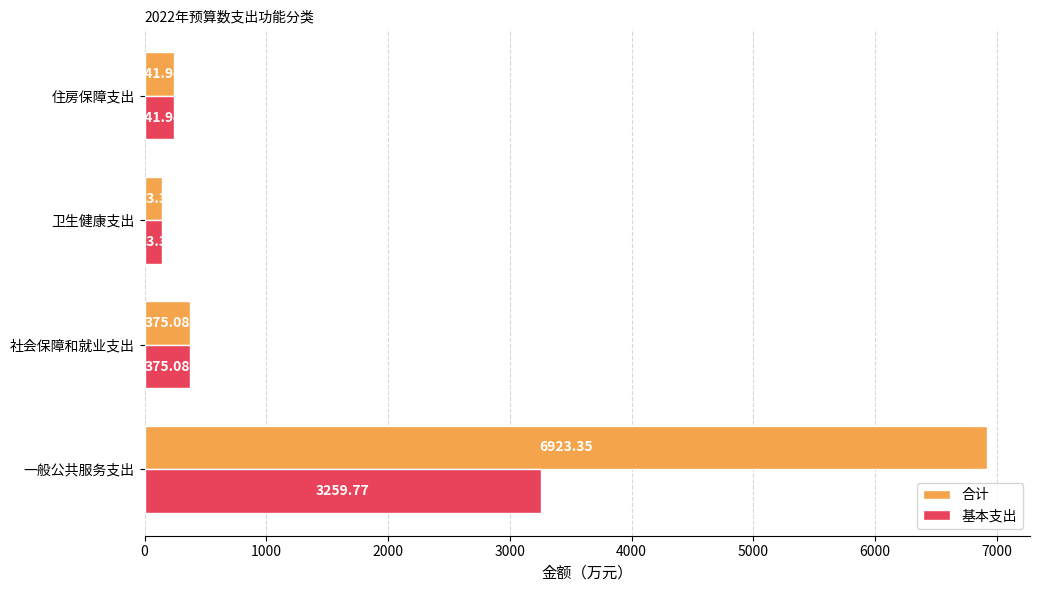

Which category has the lowest value across all series?

卫生健康支出